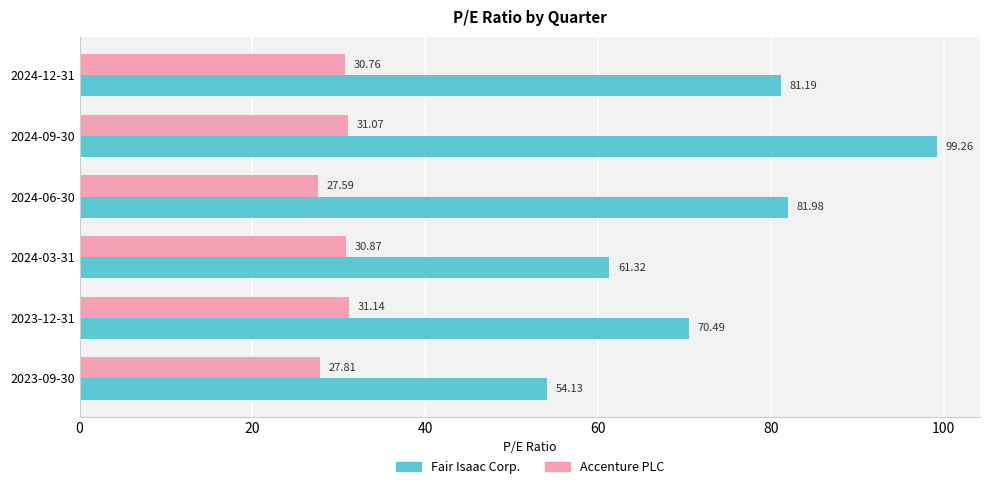

At which category is the sum across all series the highest?

2024-09-30